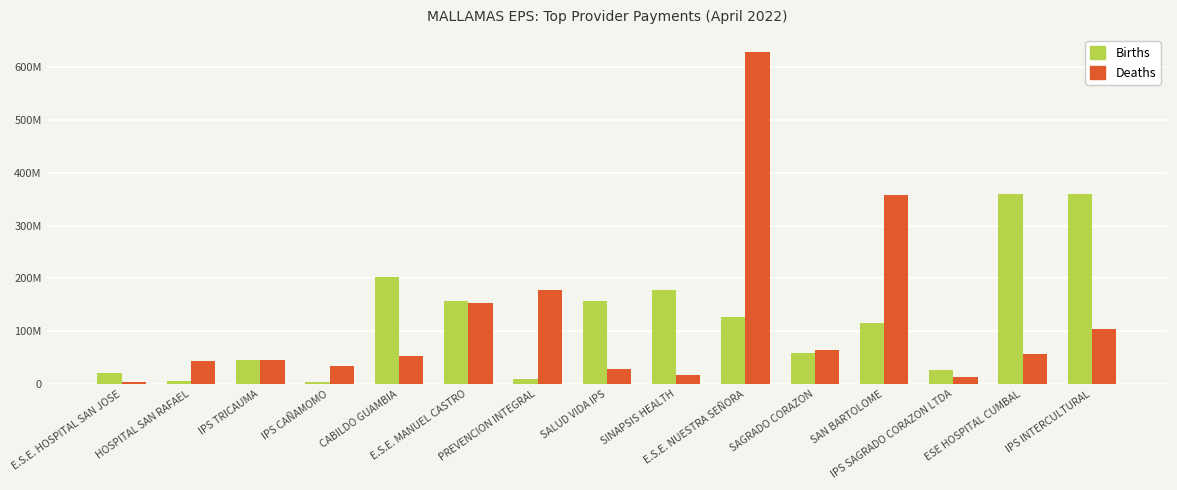

What are all the series names shown in the legend?

Births, Deaths